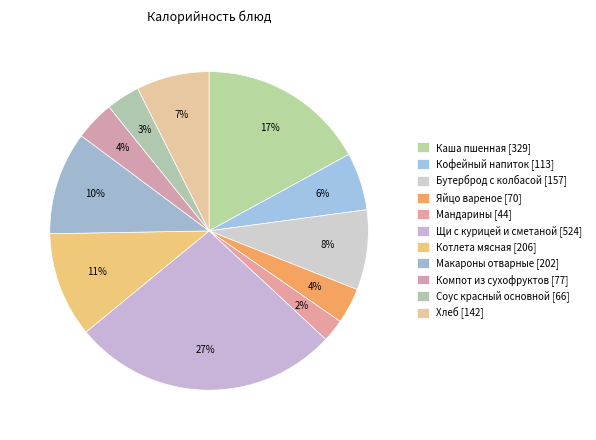

Count the number of slices in the pie.

11